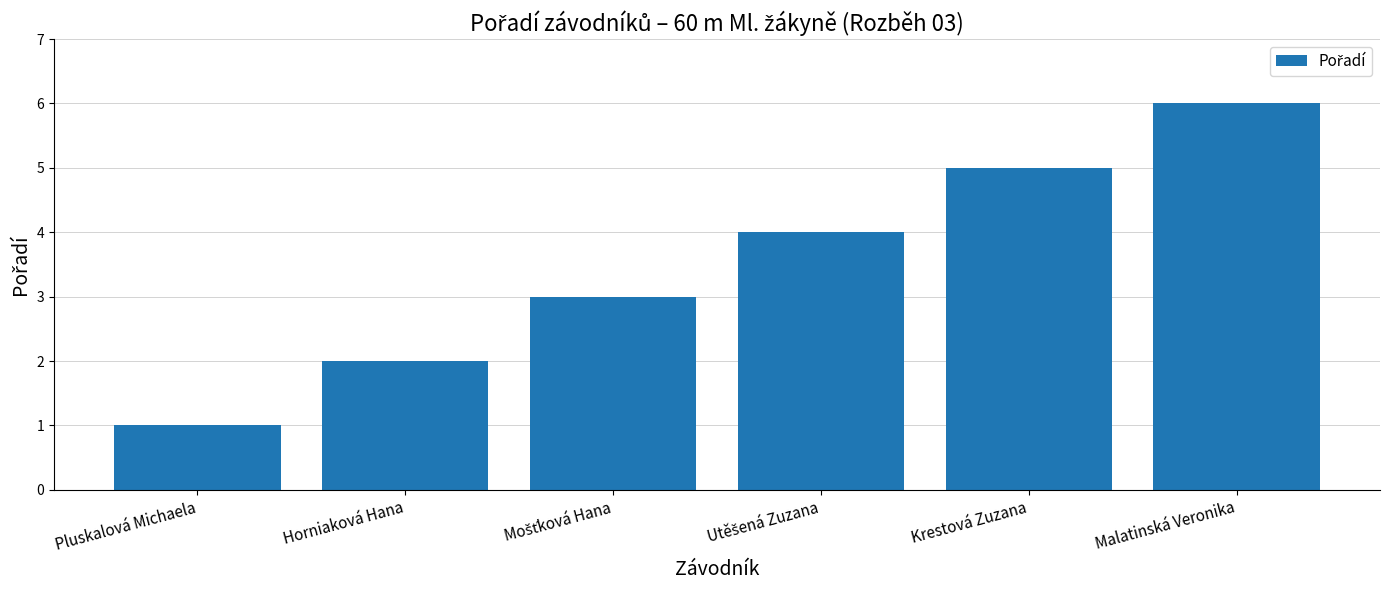

Does the chart contain any negative values?

No